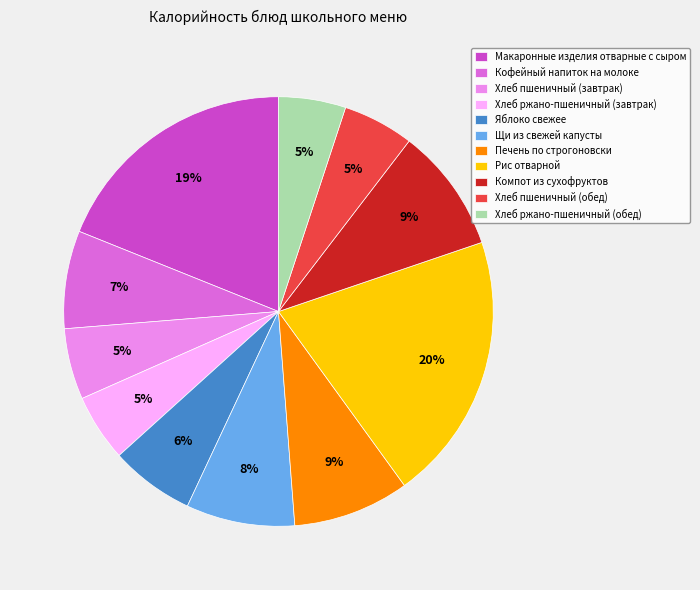

How many slices are in this pie chart?

11